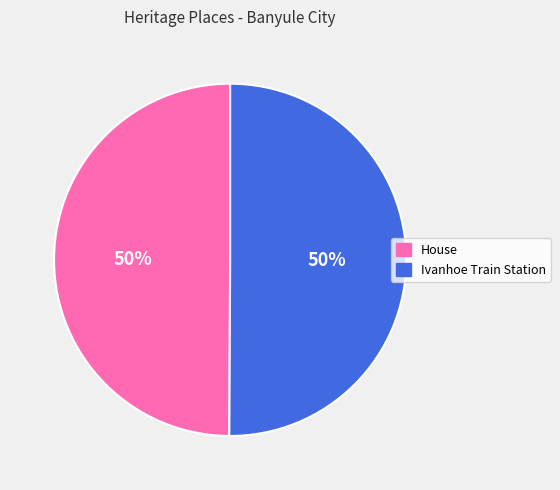

True or false: House accounts for 39% of the total.

False